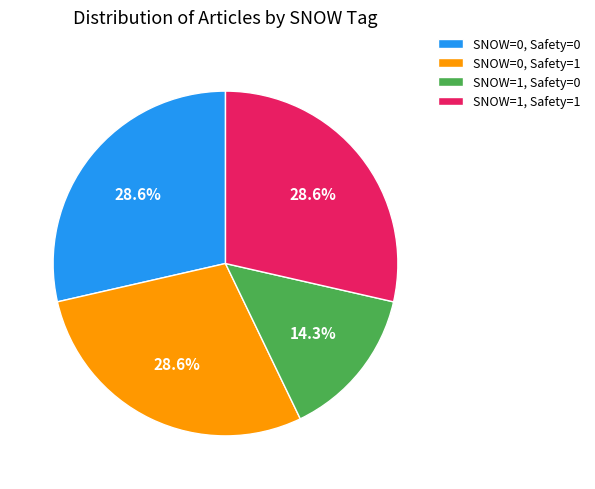

Does any single category account for the majority?

No